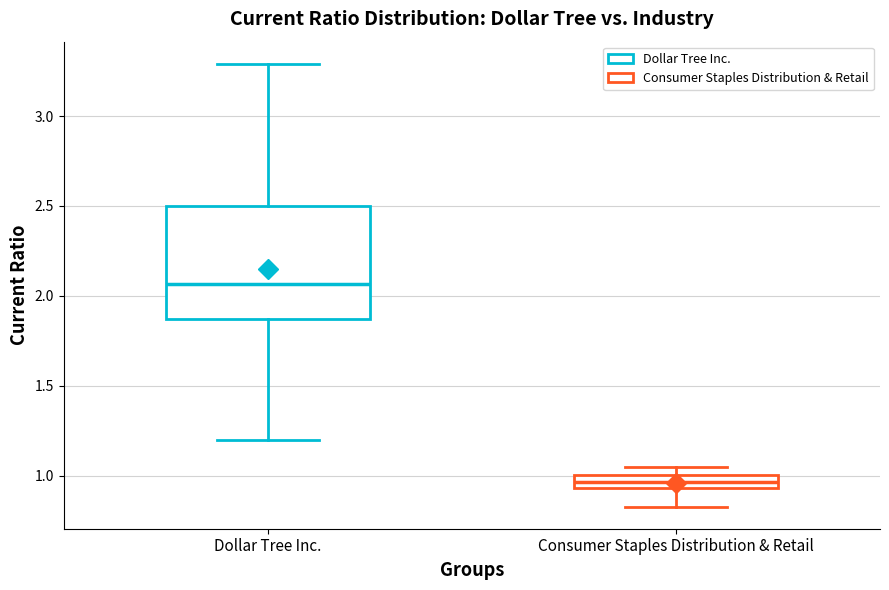

Reading left to right, transcribe this box plot: for each box, give where its median line is, the range the box spans, and where its two whiskers end, as read against the y-axis. The values are not printed on the chart, so give them approximately, as read against the axis.

Dollar Tree Inc.: median 2.05, box 1.85 to 2.50, whiskers 1.20 to 3.30
Consumer Staples Distribution & Retail: median 0.95 (inside the box), box 0.95 to 1.00, whiskers 0.85 to 1.05